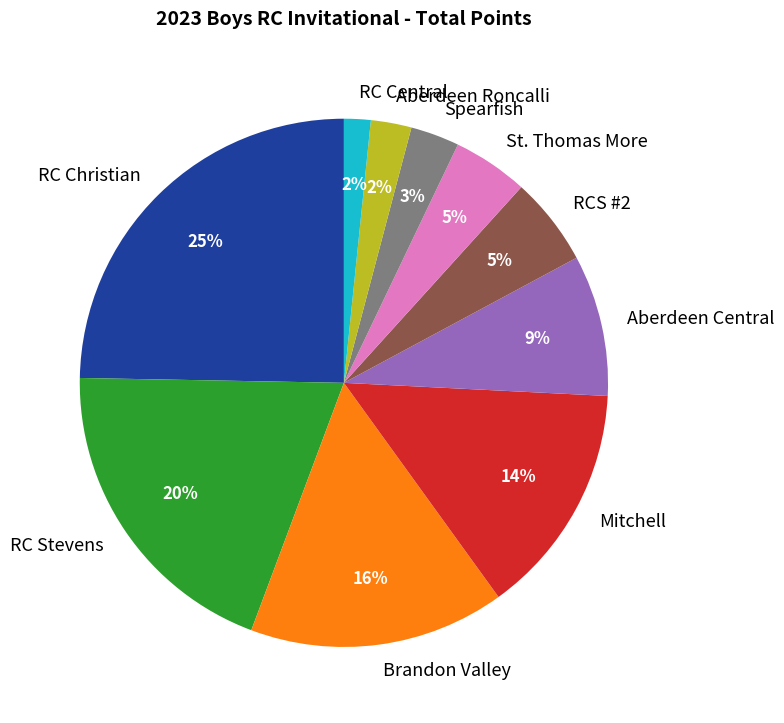

Is there a majority slice in this chart?

No